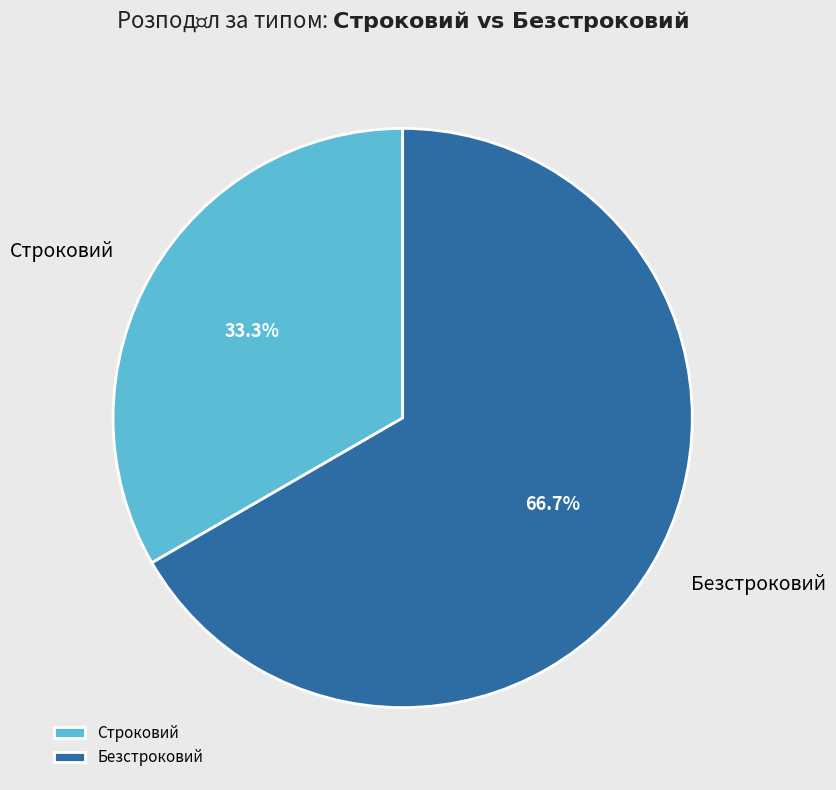

To the nearest percent, what is the combined percentage of Безстроковий and Строковий?

100%